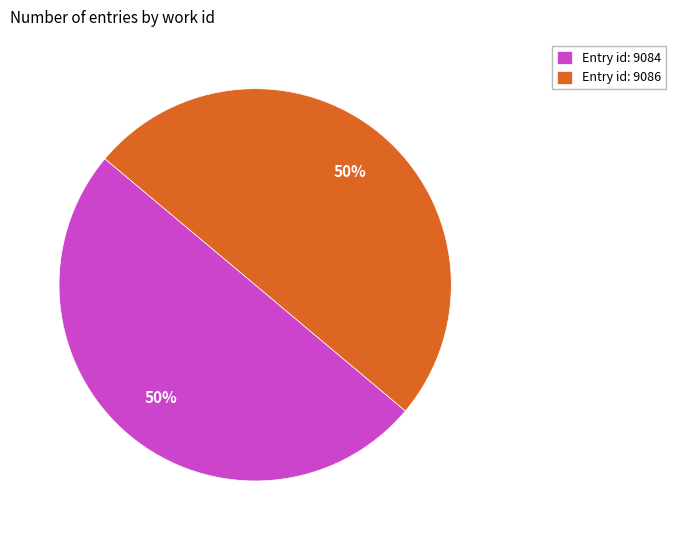

Combined, do Entry id: 9084 and Entry id: 9086 account for over 50%?

Yes